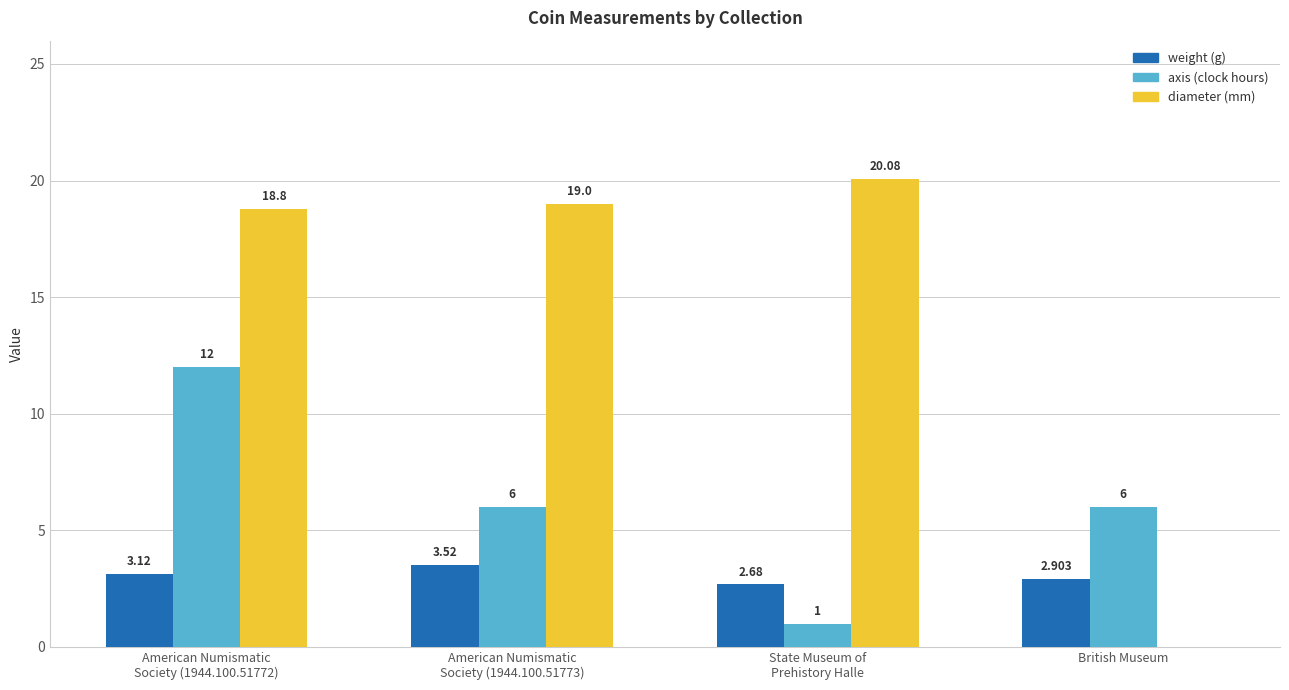

What is the spread (max minus min) of values at British Museum?

6.0